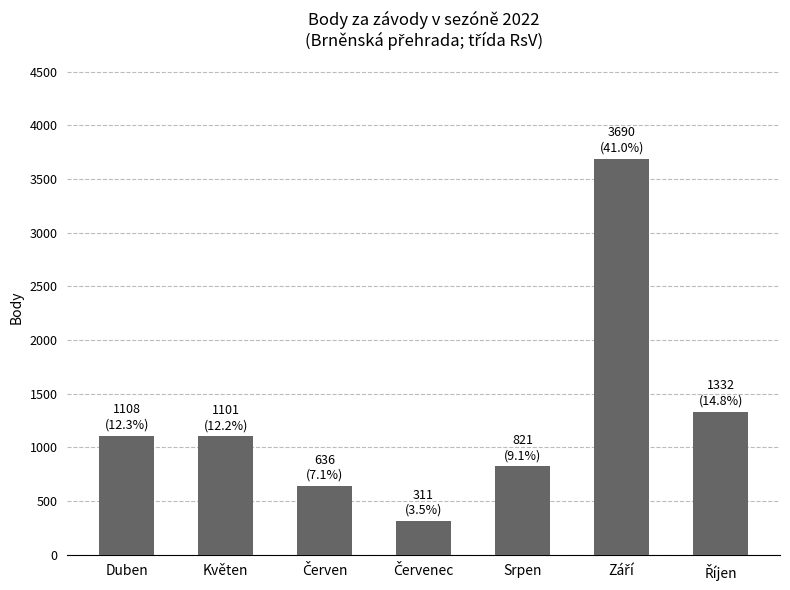

What is the greatest value displayed?

3690